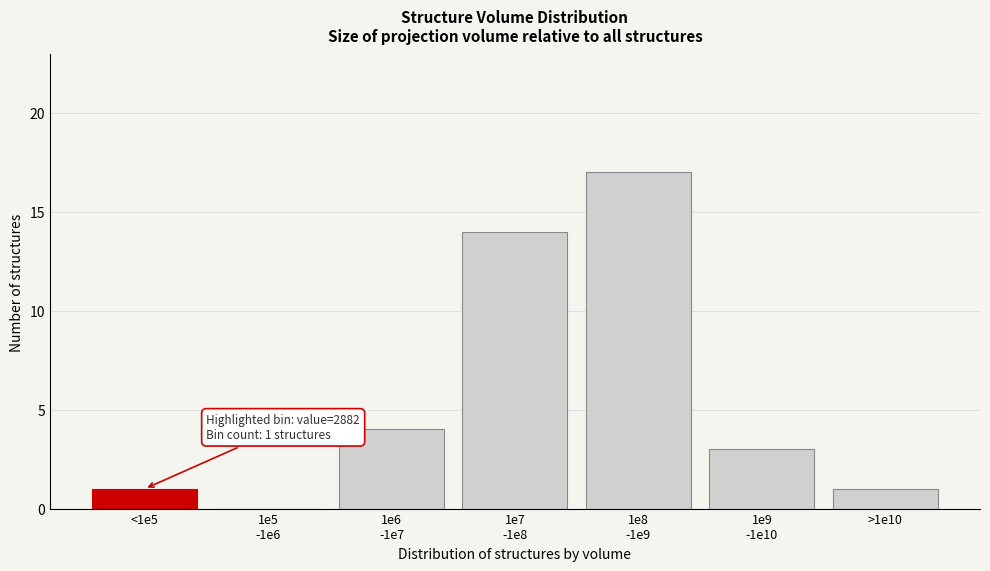

What is the maximum value shown in the chart?

17